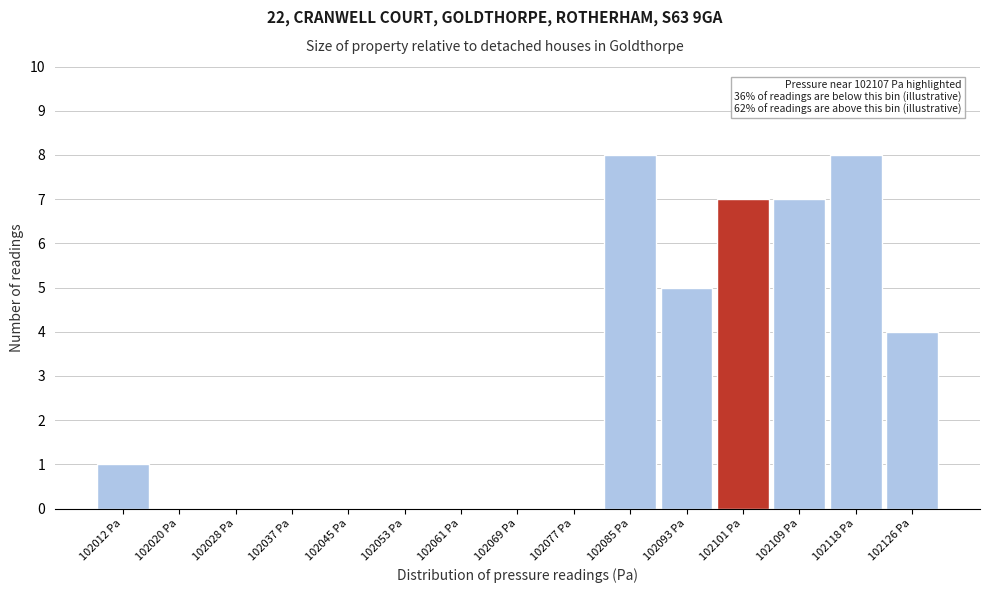

Reading left to right, extract all data points from this chart.

102012 Pa=1	102020 Pa=0	102028 Pa=0	102037 Pa=0	102045 Pa=0	102053 Pa=0	102061 Pa=0	102069 Pa=0	102077 Pa=0	102085 Pa=8	102093 Pa=5	102101 Pa=7	102109 Pa=7	102118 Pa=8	102126 Pa=4